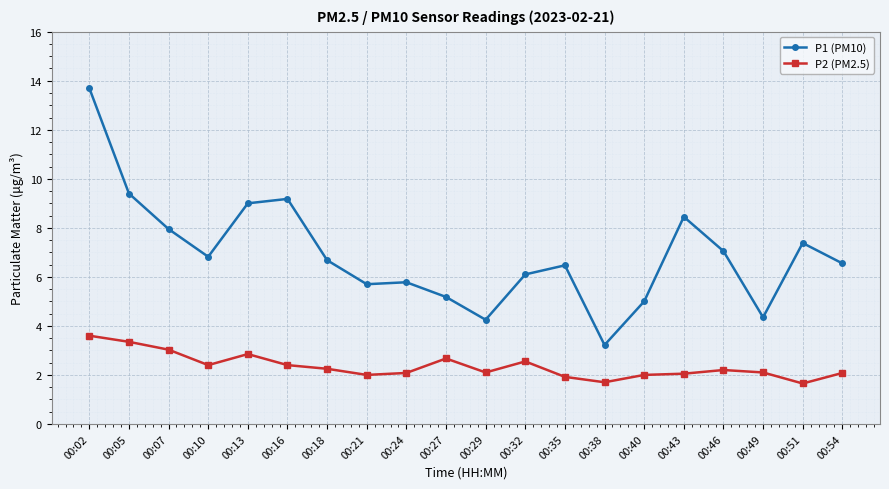

Is this an area chart (filled region under the line)?

No